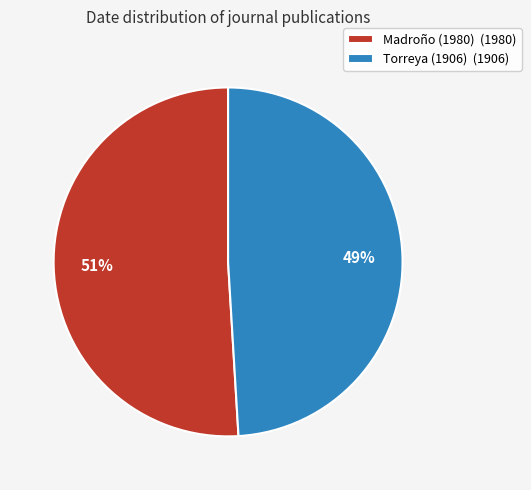

How many slices are in this pie chart?

2